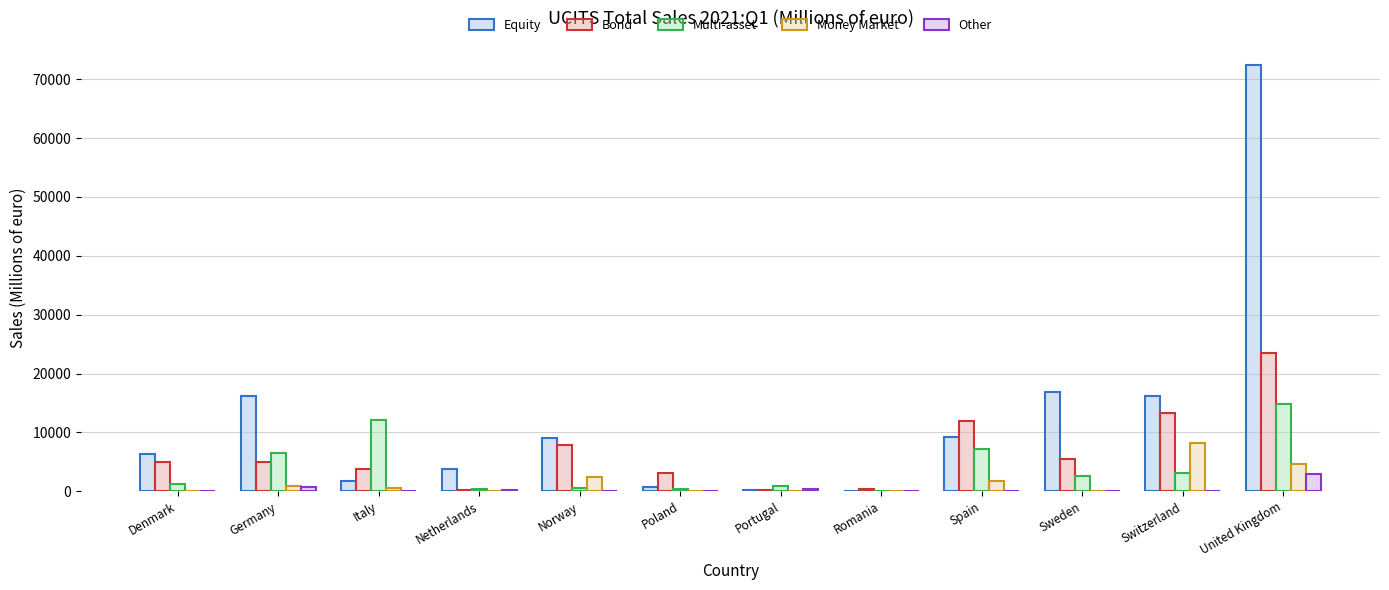

At which category is the sum across all series the highest?

United Kingdom